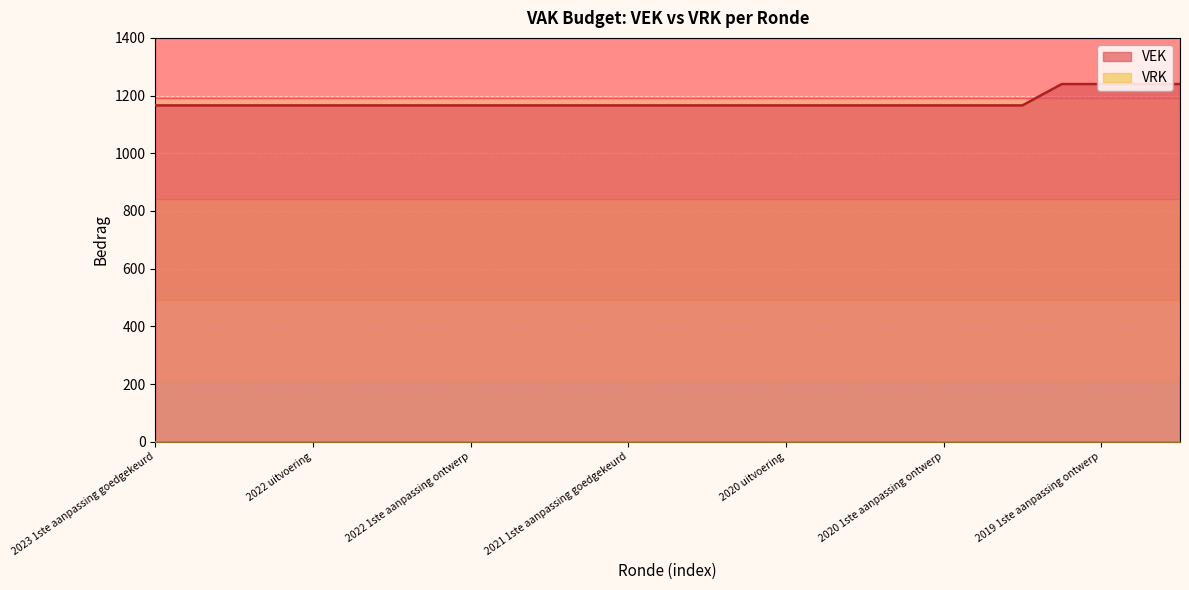

What is the change in value from 2020 uitvoering to 2019 opmaak ontwerp?

+74